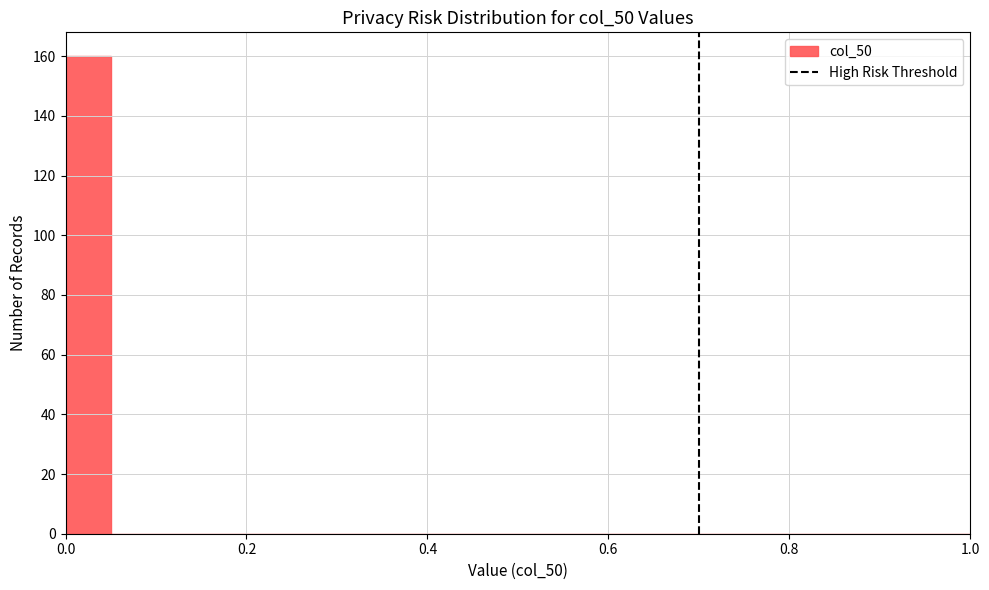

Around what value on the x-axis is the tallest bar? Give the approximate position of its centre, as read against the axis.

0.02